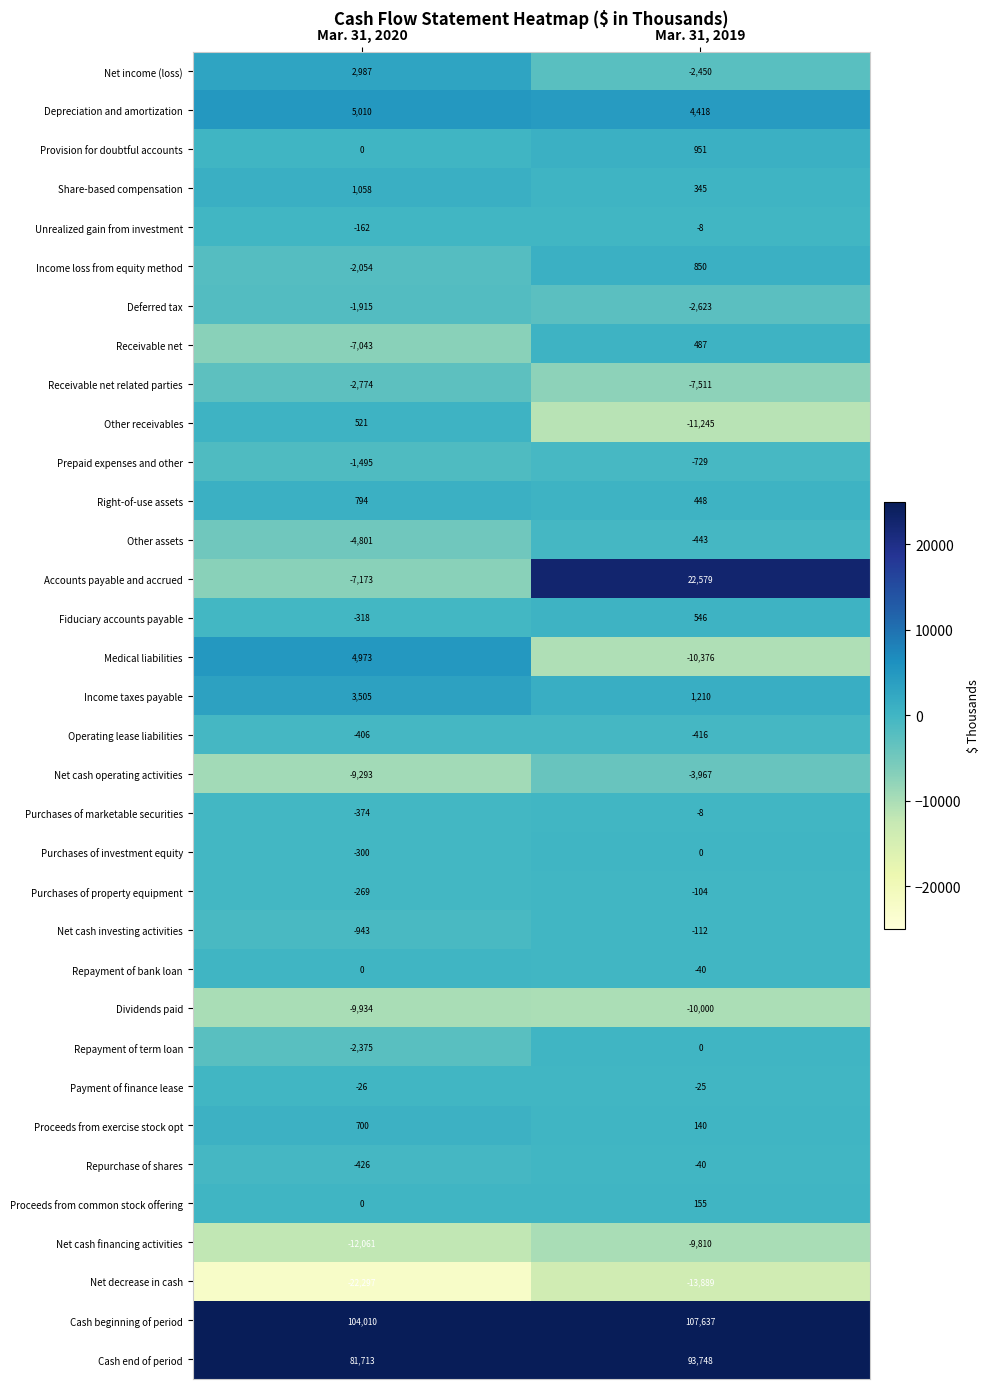

What is the smallest value displayed?

-22297